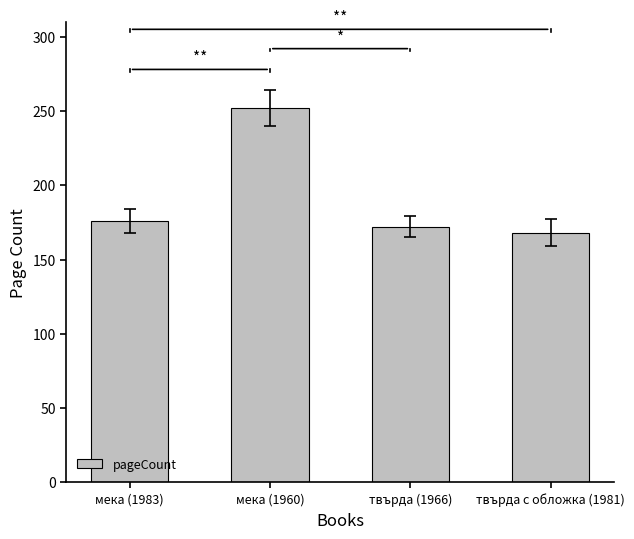

How many distinct data groups are displayed?

1